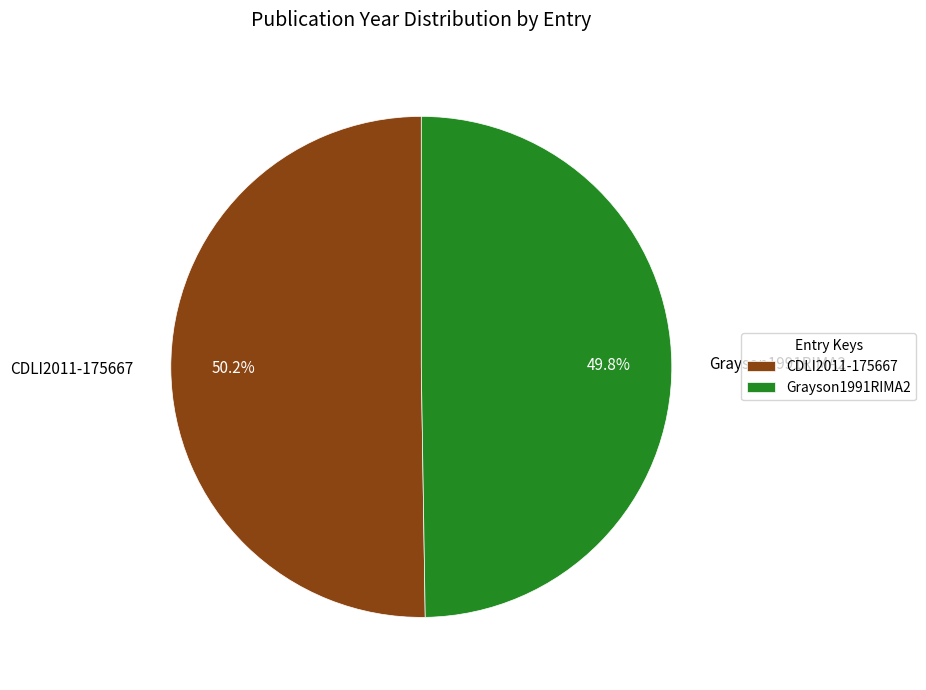

What is the ratio of the value at Grayson1991RIMA2 to the value at CDLI2011-175667?

1.0